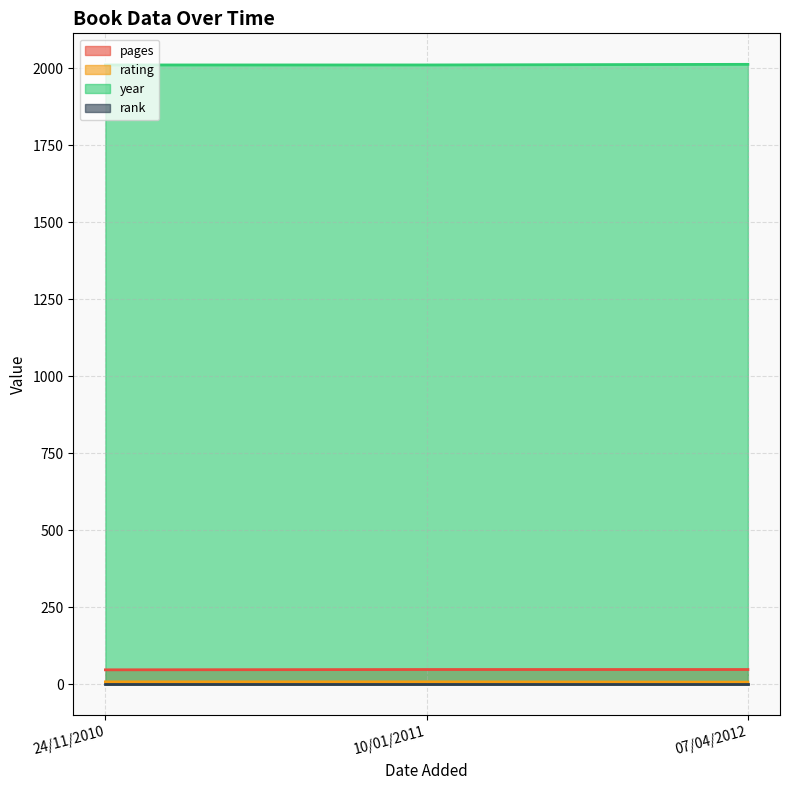

What is the average value of the pages series?

48